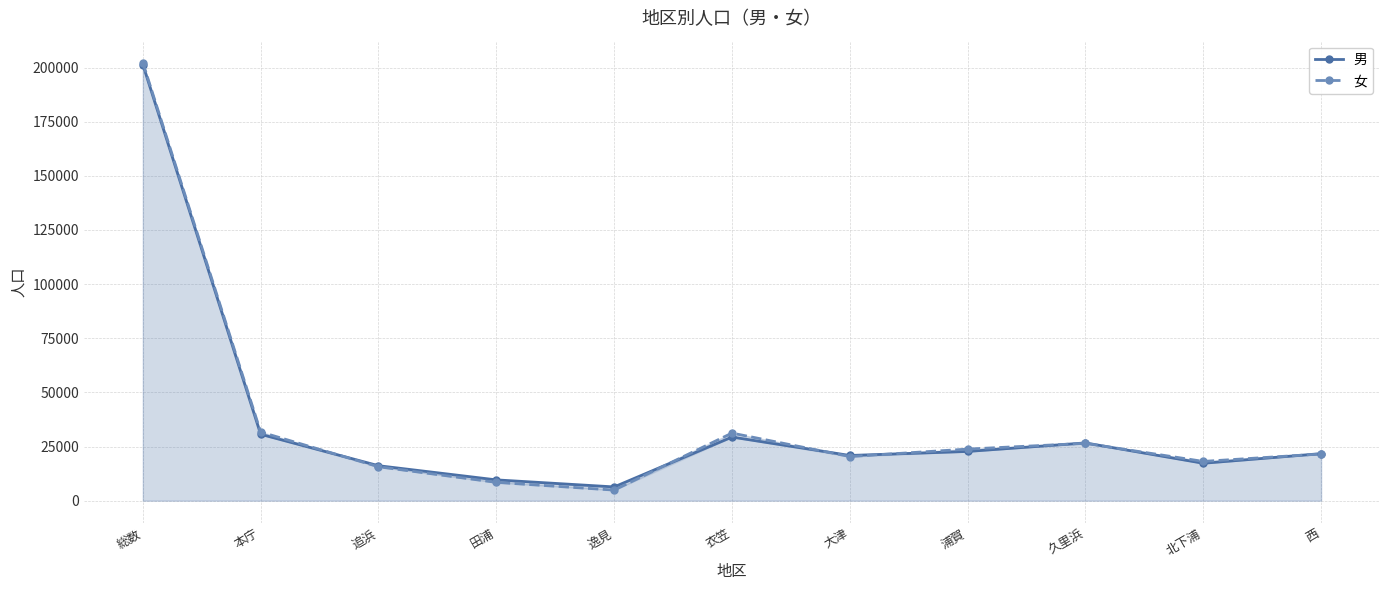

How many distinct data groups are displayed?

2